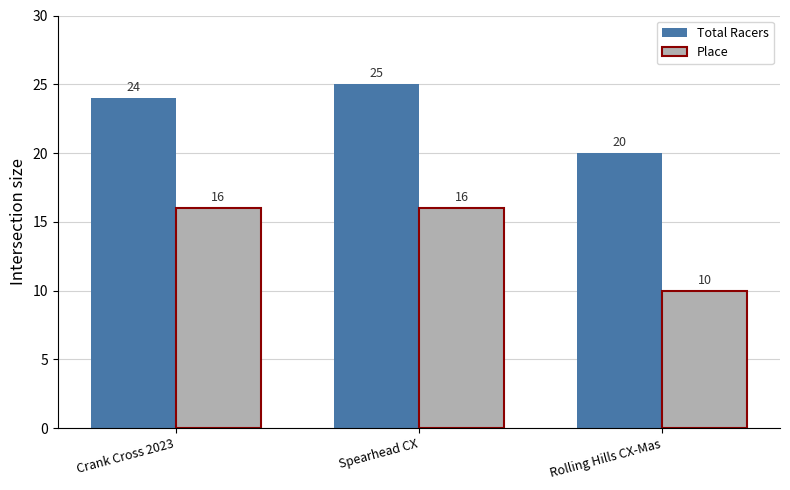

What is the approximate value of Place at Rolling Hills CX-Mas?

10